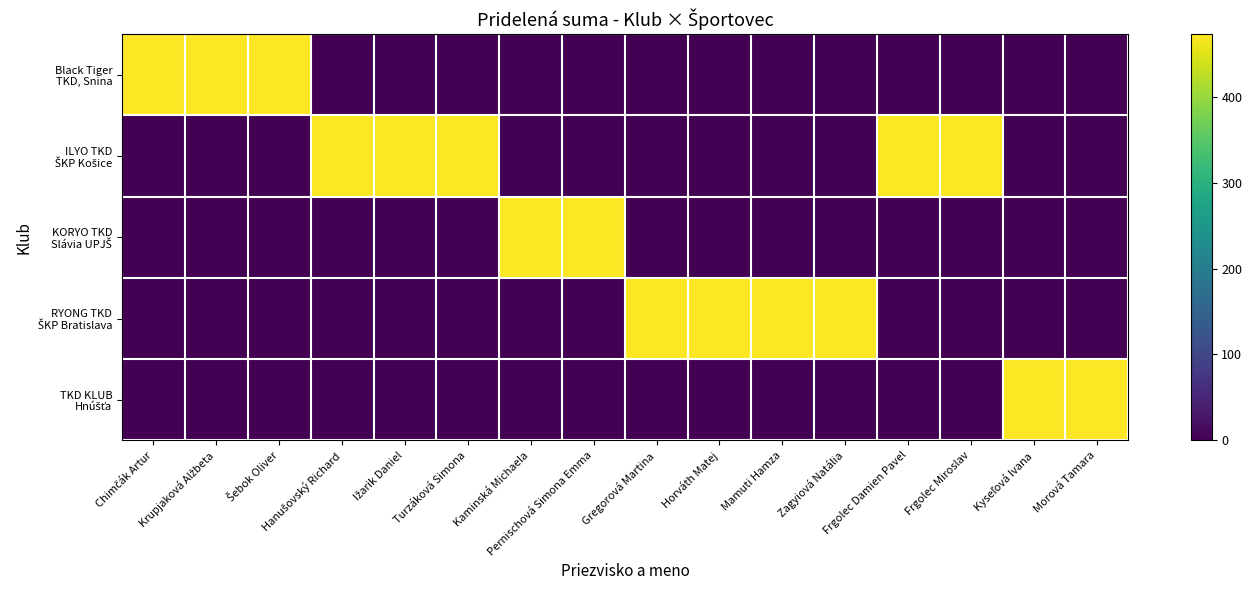

Which has a higher value, Chimčák Artur or Frgolec Miroslav?

Chimčák Artur